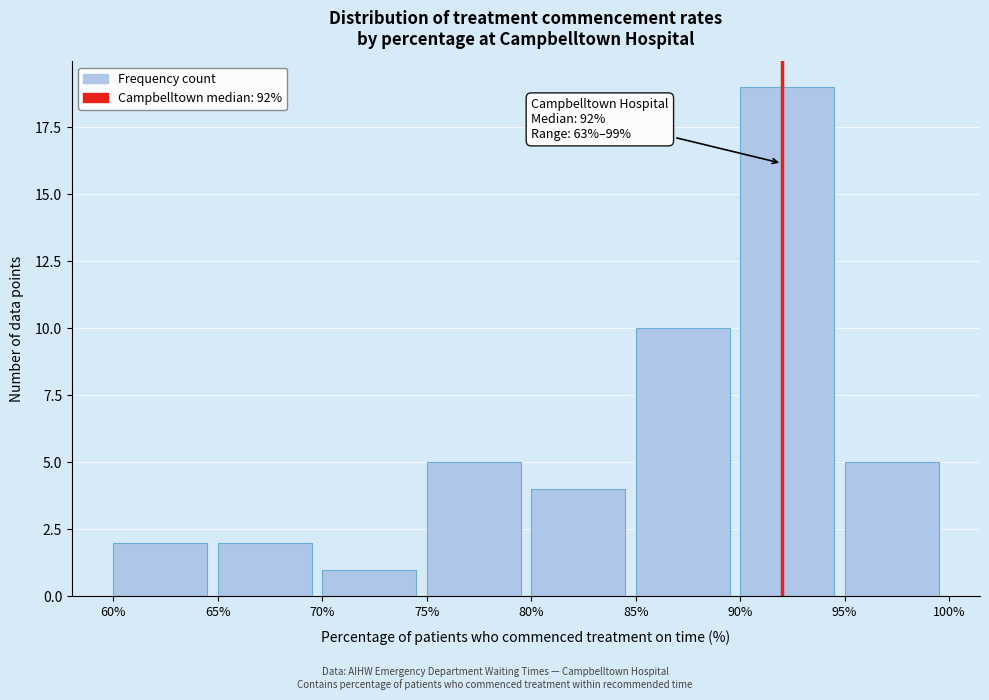

Over which range of the x-axis is the bar tallest?

90% to 95%